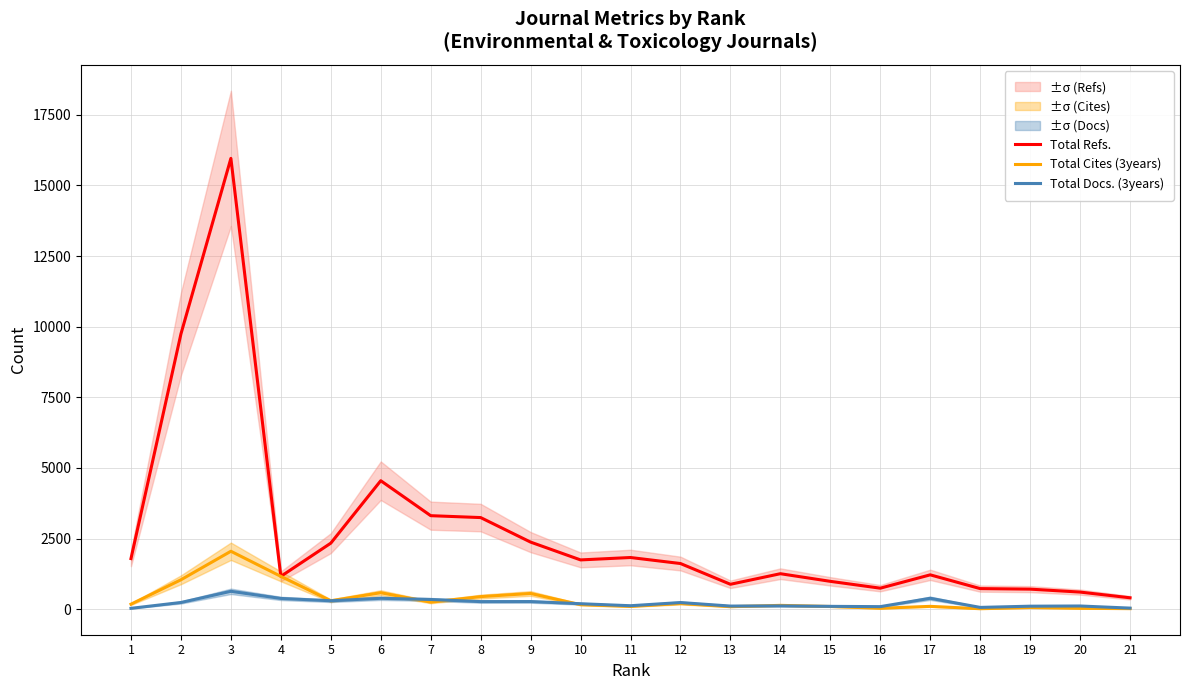

At which category does Total Refs. reach its first local valley?

4